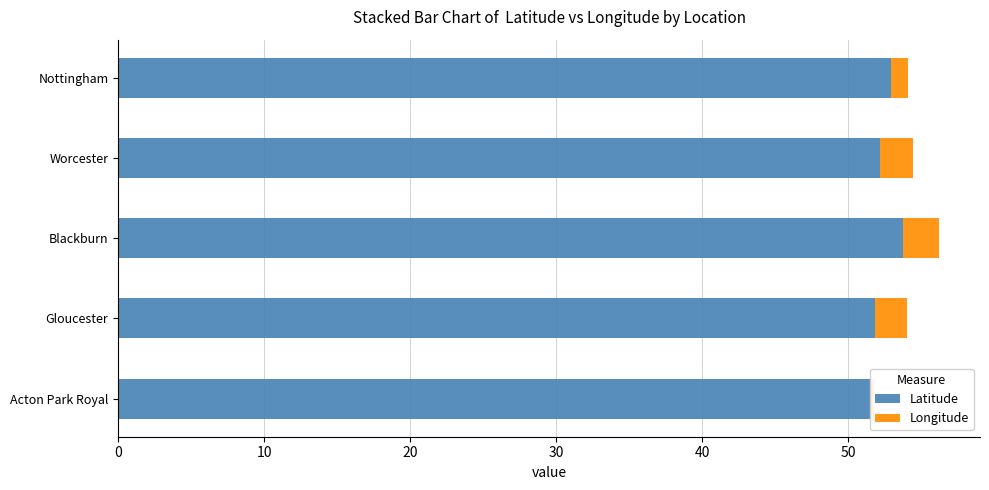

What are all the series names shown in the legend?

Latitude, Longitude